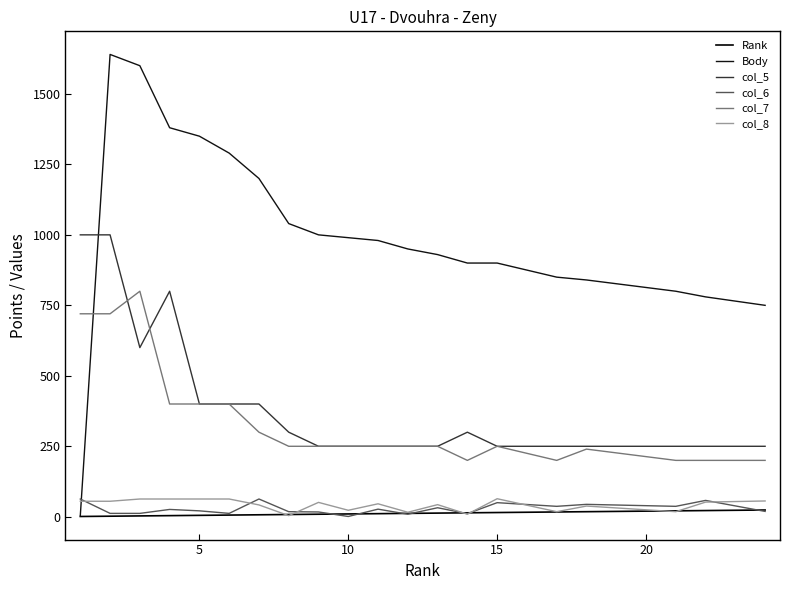

How many lines are shown in the chart?

6